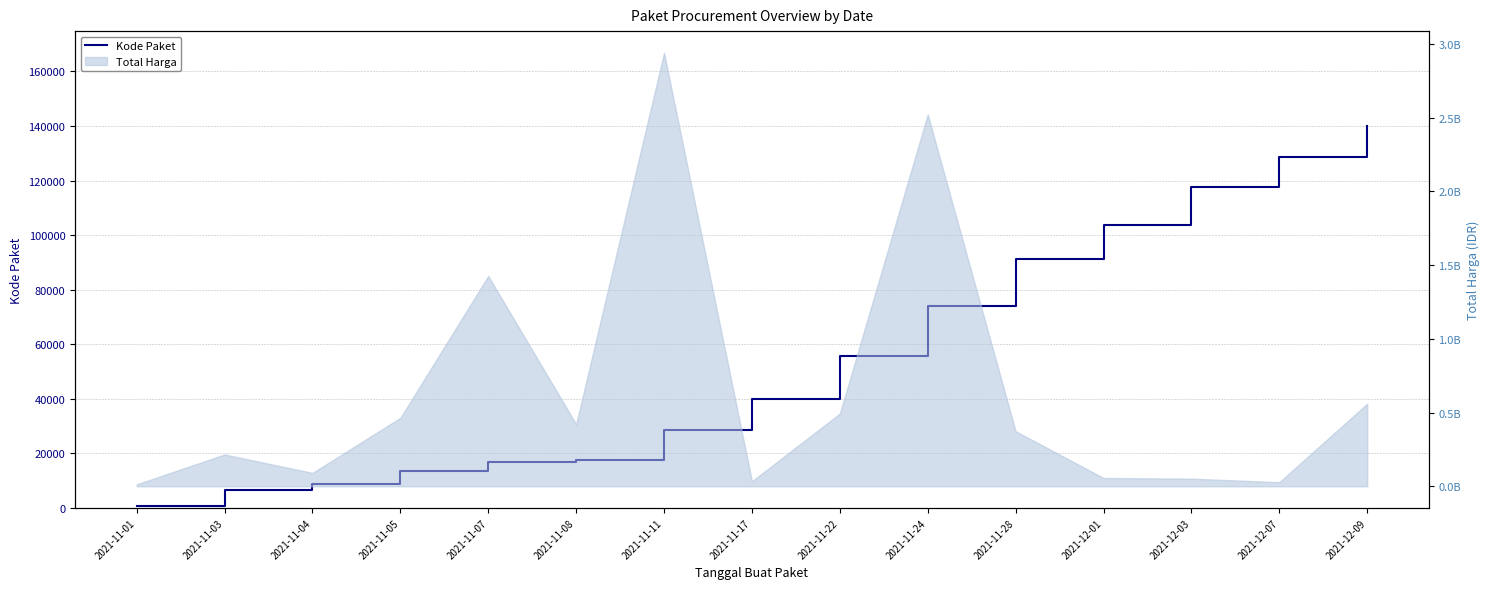

What is the approximate value at 2021-12-09?

139817